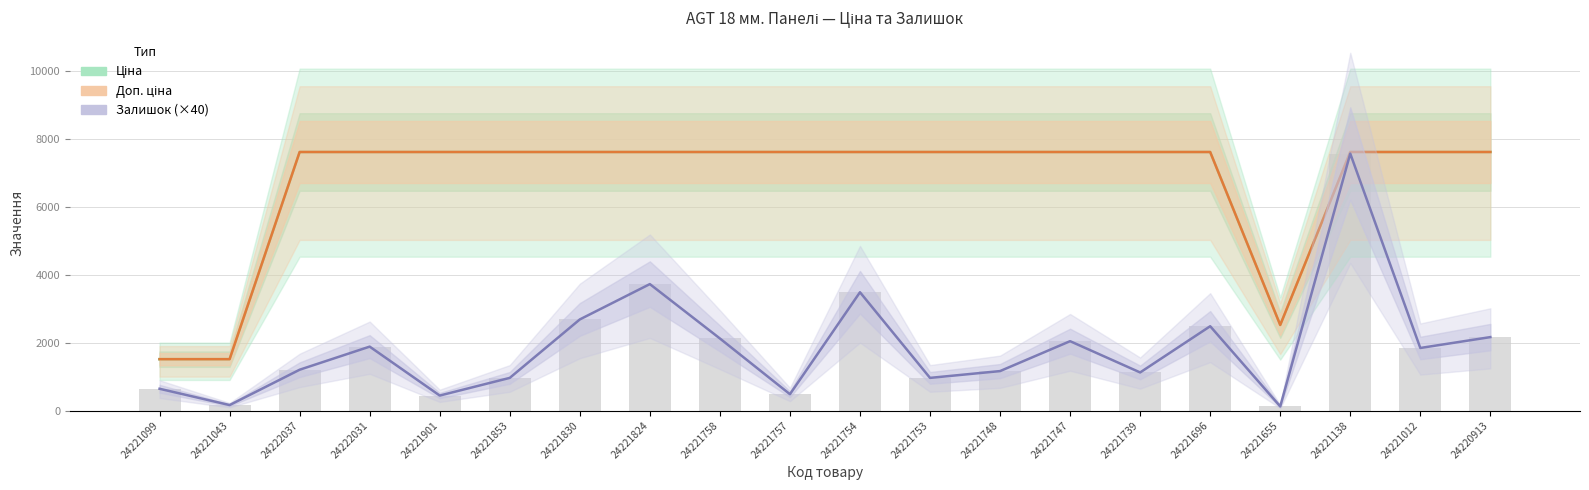

Reading right to left, list all the values displayed in this chart.

Ціна: 24220913=7607.2	24221012=7607.2	24221138=7607.2	24221655=2517.2	24221696=7607.2	24221739=7607.2	24221747=7607.2	24221748=7607.2	24221753=7607.2	24221754=7607.2	24221757=7607.2	24221758=7607.2	24221824=7607.2	24221830=7607.2	24221853=7607.2	24221901=7607.2	24222031=7607.2	24222037=7607.2	24221043=1510.8	24221099=1510.8
Доп. ціна: 24220913=7607.2	24221012=7607.2	24221138=7607.2	24221655=2517.0	24221696=7607.2	24221739=7607.2	24221747=7607.2	24221748=7607.2	24221753=7607.2	24221754=7607.2	24221757=7607.2	24221758=7607.2	24221824=7607.2	24221830=7607.2	24221853=7607.2	24221901=7607.2	24222031=7607.2	24222037=7607.2	24221043=1511.0	24221099=1511.0
Залишок (×40): 24220913=2160.0	24221012=1840.0	24221138=7560.0	24221655=120.0	24221696=2480.0	24221739=1120.0	24221747=2040.0	24221748=1160.0	24221753=960.0	24221754=3480.0	24221757=480.0	24221758=2120.0	24221824=3720.0	24221830=2680.0	24221853=960.0	24221901=440.0	24222031=1880.0	24222037=1200.0	24221043=160.0	24221099=640.0